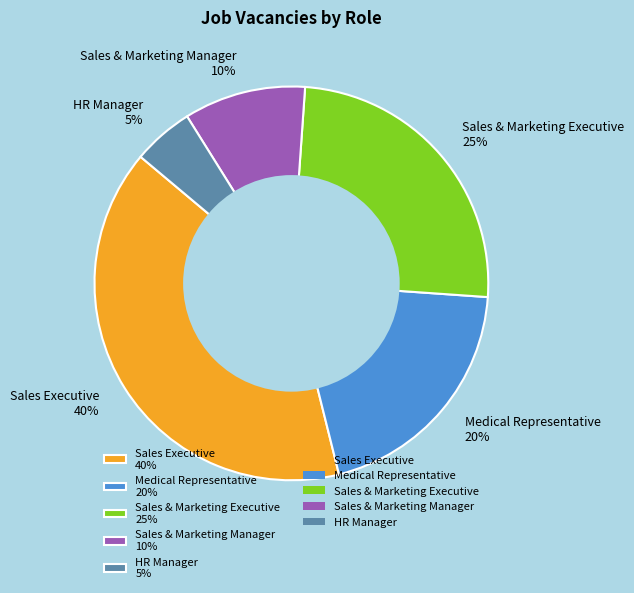

The HR Manager slice represents 5% of the pie. True or false?

True